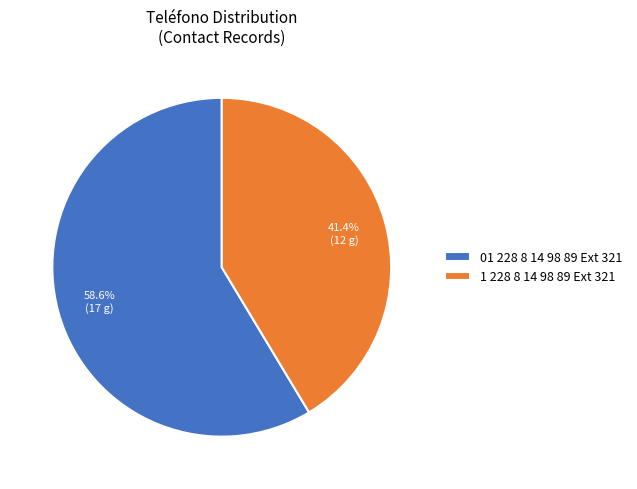

What is the ratio of the value at 01 228 8 14 98 89 Ext 321 to the value at 1 228 8 14 98 89 Ext 321?

1.4